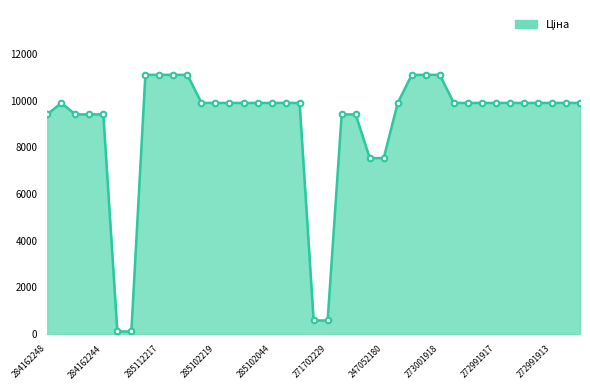

What is the difference between the maximum and minimum values?

11000.2